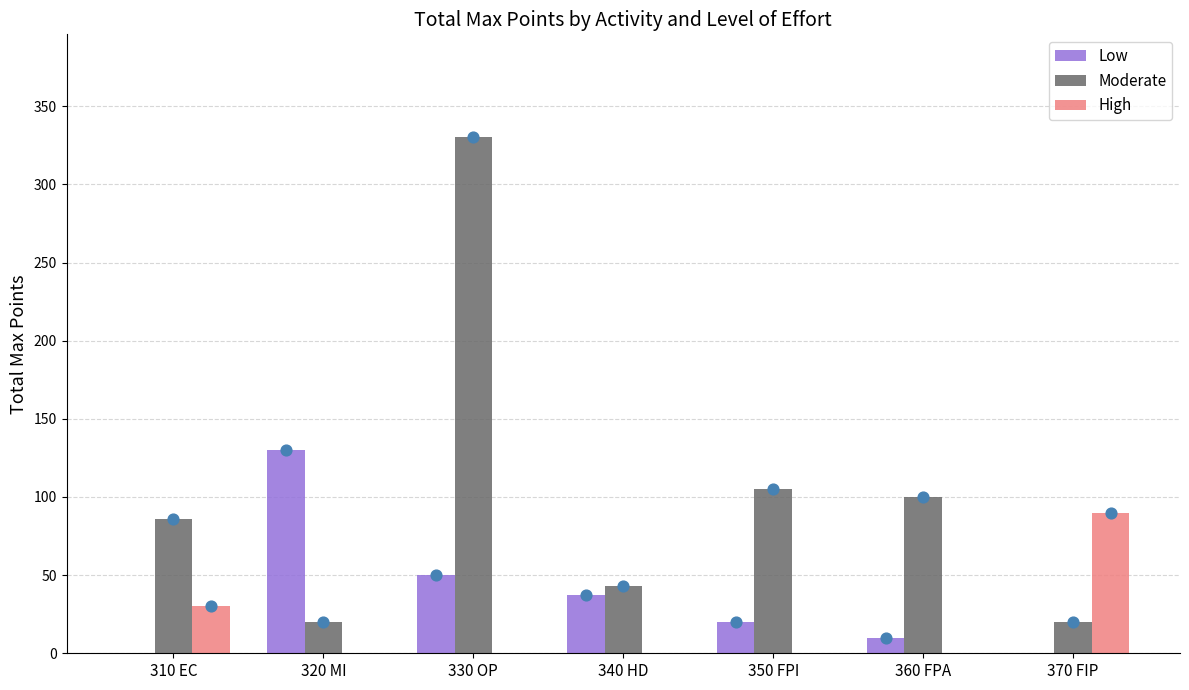

At which category is the sum across all series the highest?

330 OP